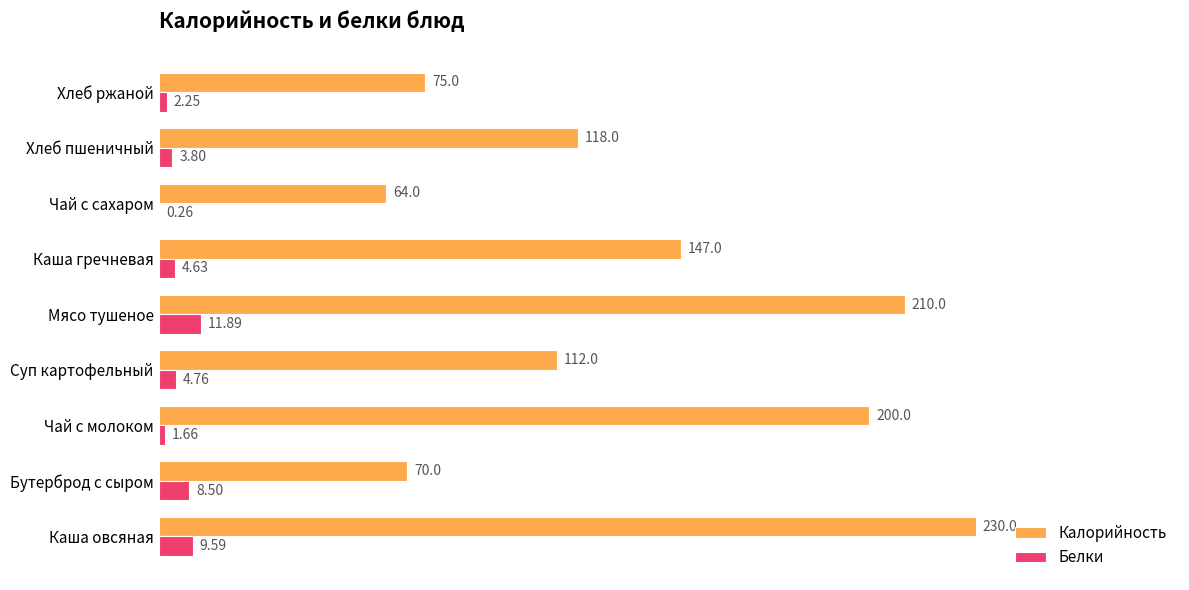

What is the sum of all Калорийность values?

1226.0